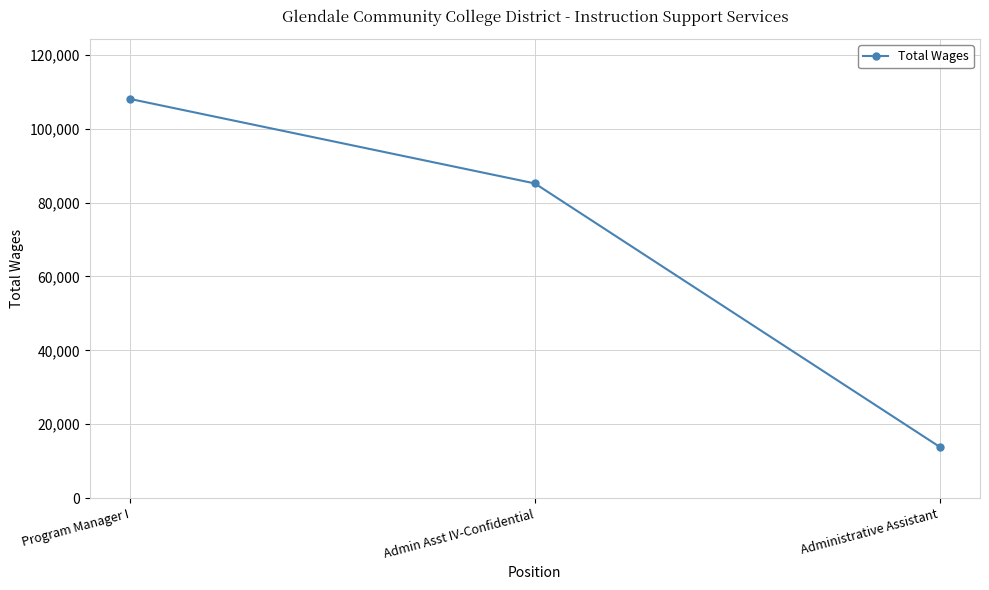

Rank the categories by value from highest to lowest.

Program Manager I, Admin Asst IV-Confidential, Administrative Assistant